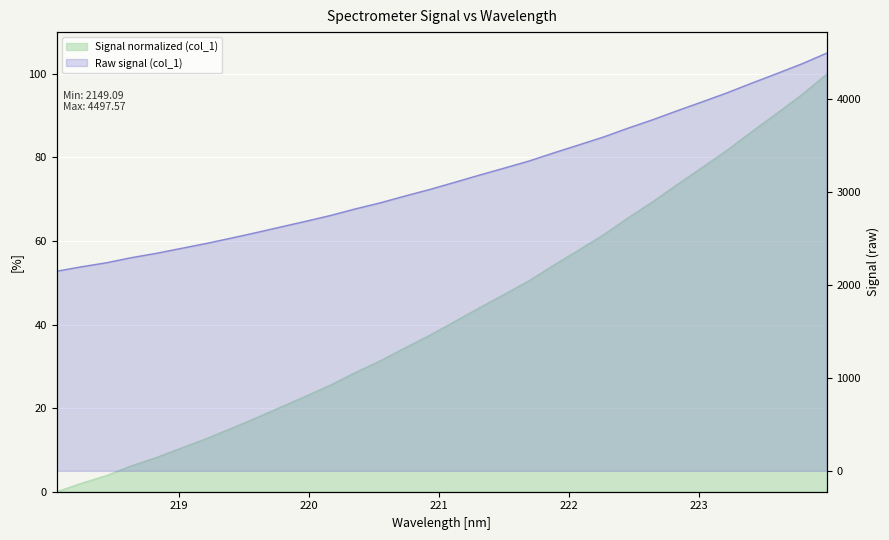

At which category does the chart reach its peak across all series?

223.9802